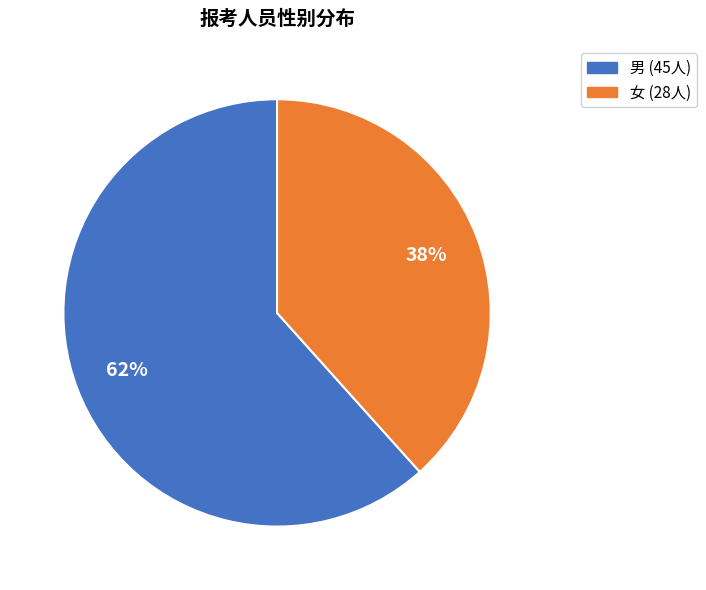

Rank the categories by value from highest to lowest.

男, 女